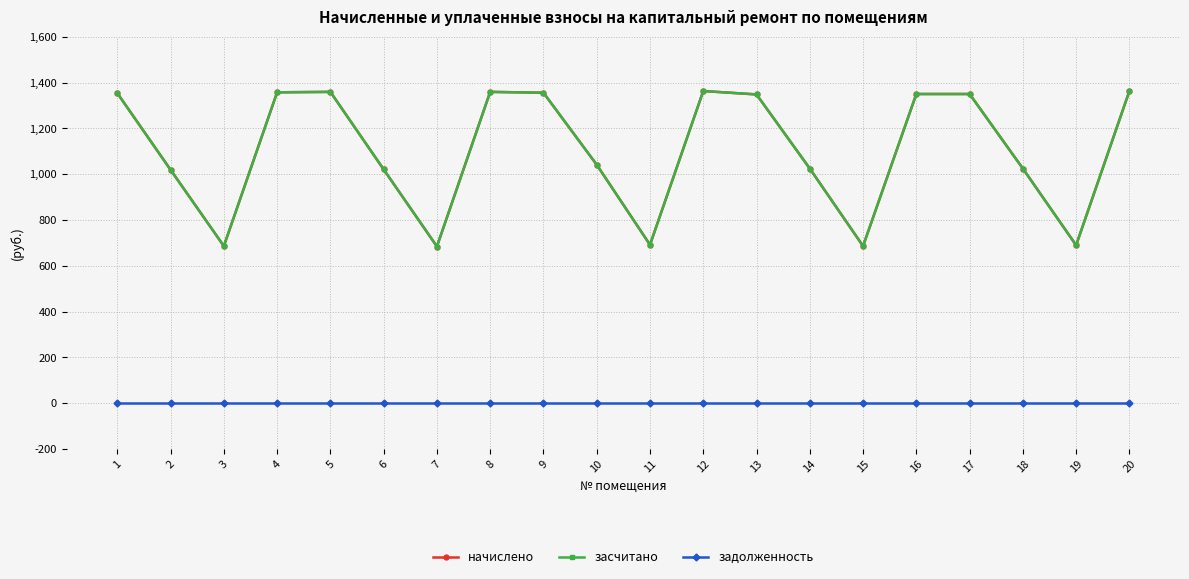

Does the chart have visible grid lines?

Yes